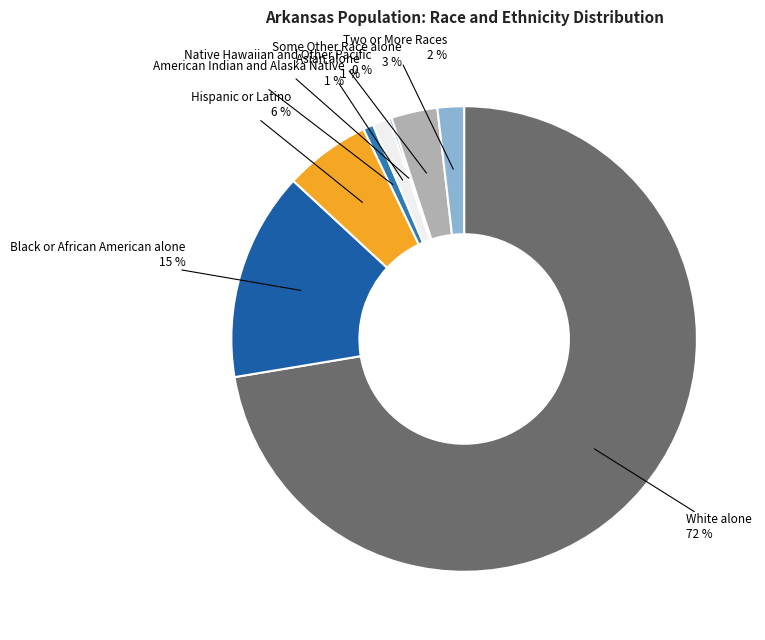

Do Hispanic or Latino and Some Other Race alone together represent more than half of the pie?

No